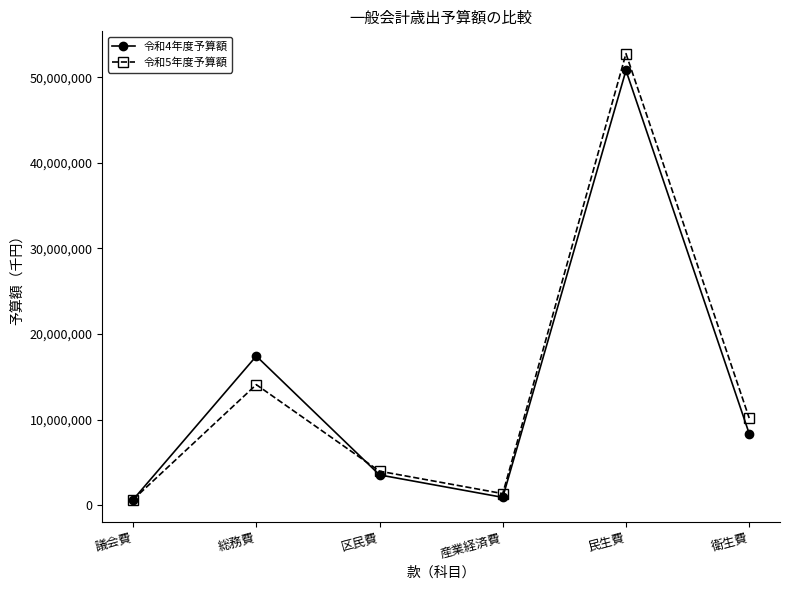

How many categories are shown in the chart?

6